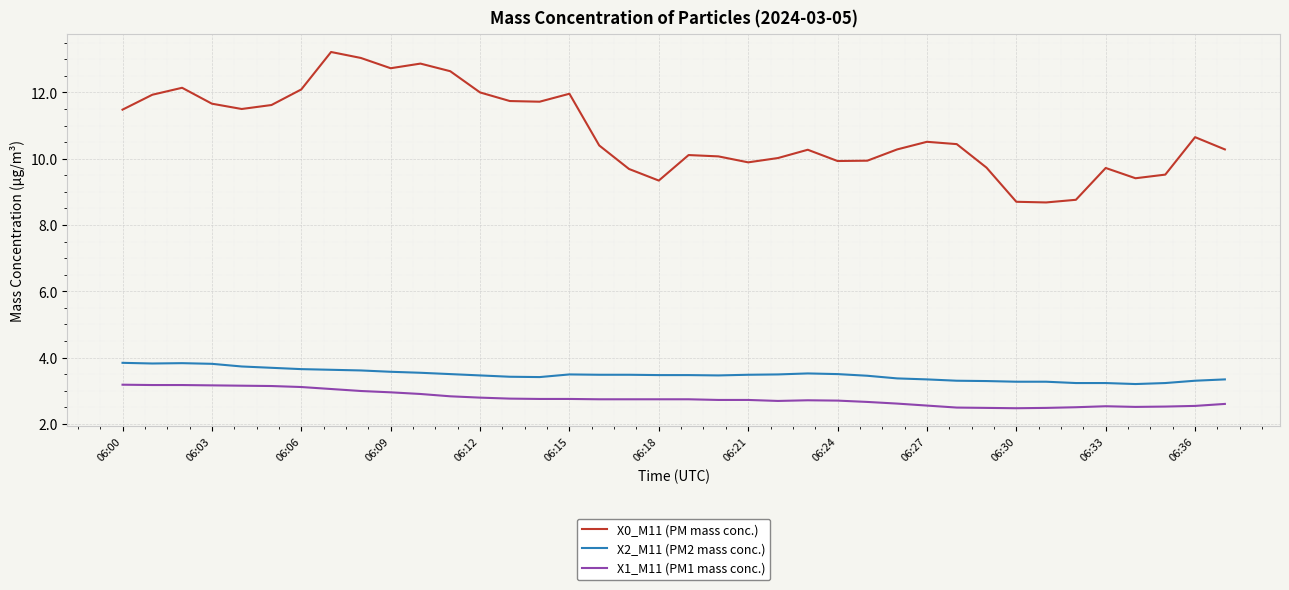

What is the greatest value displayed?

13.2